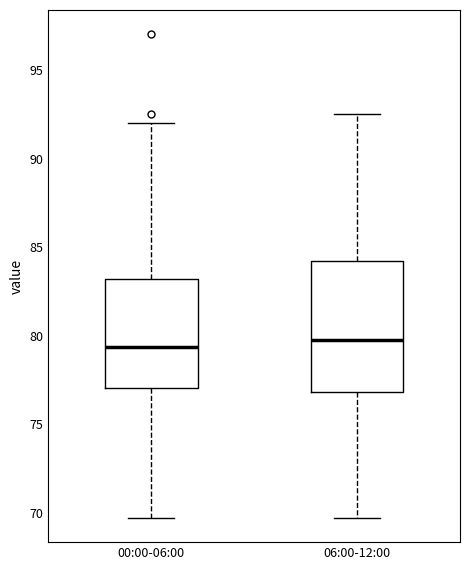

Reading left to right, transcribe this box plot: for each box, give where its median line is, the range the box spans, and where its two whiskers end, as read against the y-axis. The values are not printed on the chart, so give them approximately, as read against the axis.

00:00-06:00: median 79.5, box 77.0 to 83.0, whiskers 69.5 to 92.0
06:00-12:00: median 80.0, box 77.0 to 84.0, whiskers 69.5 to 92.5